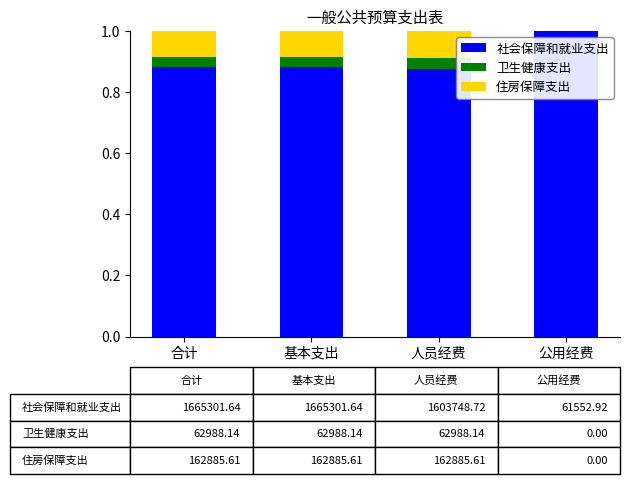

Are the bars horizontal?

No